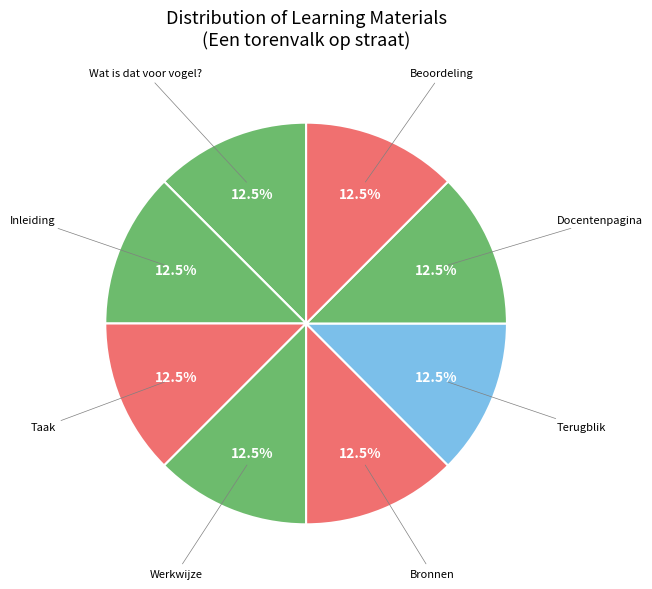

How many slices are in this pie chart?

8